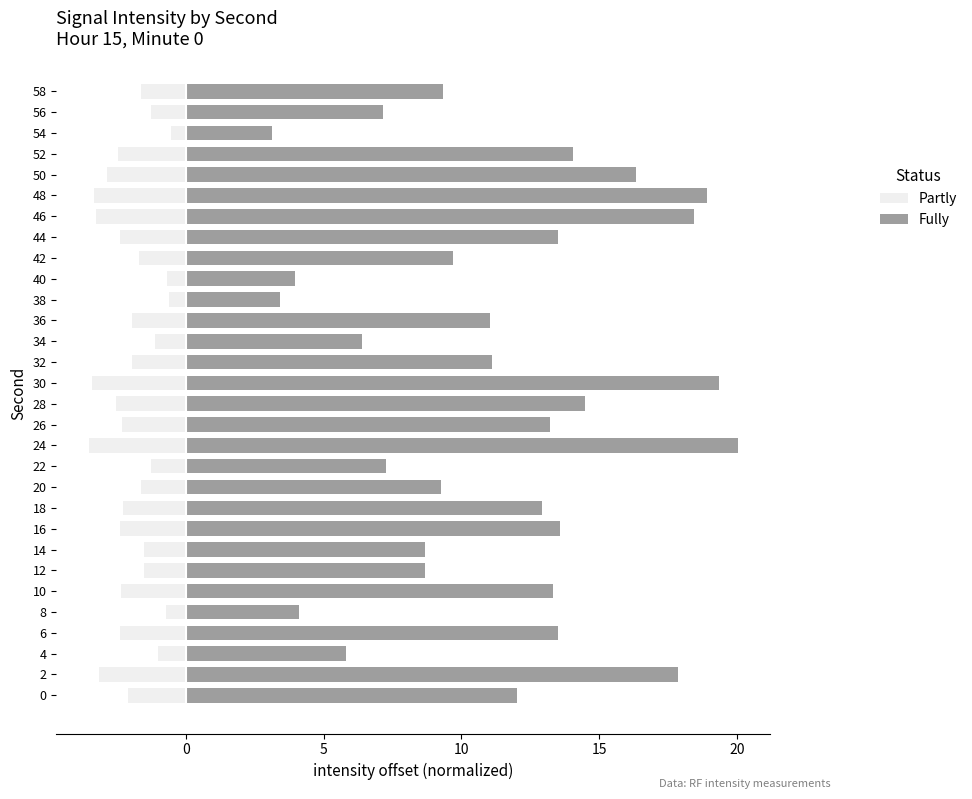

List the series in order of their overall mean, lowest first.

Partly, Fully